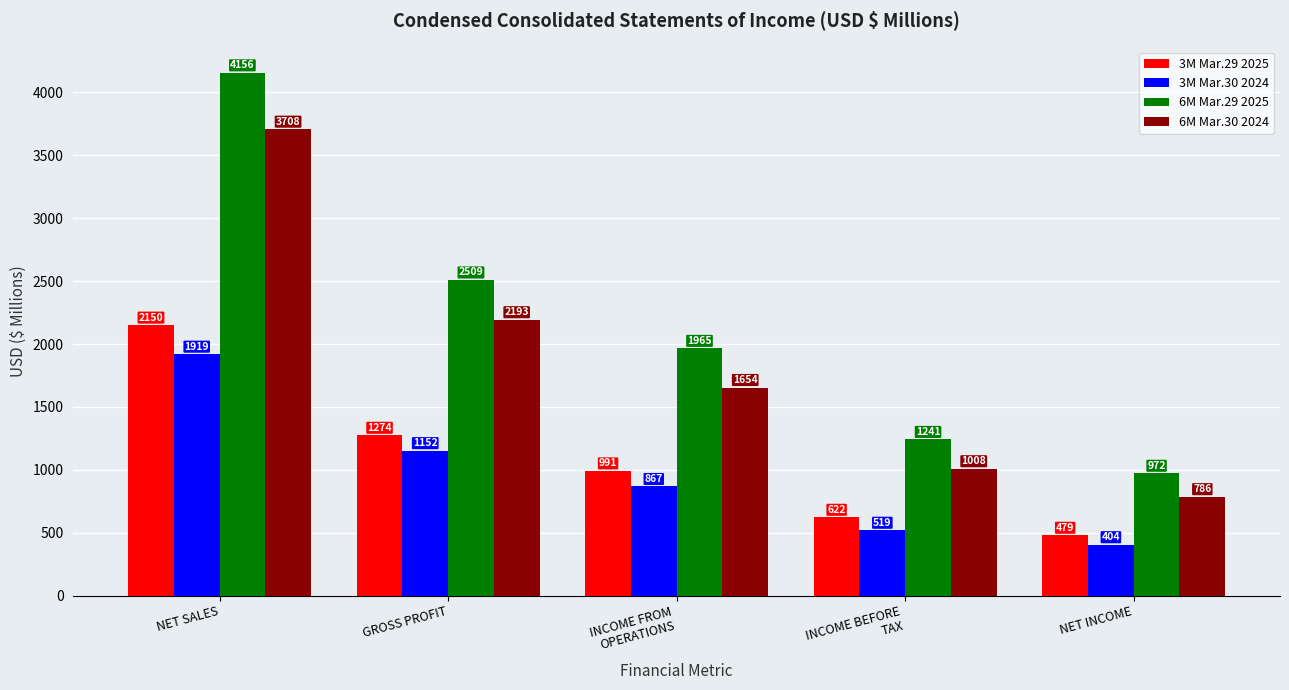

What is the value of the 6M Mar.30 2024 bar at the 1st from the left?

3708